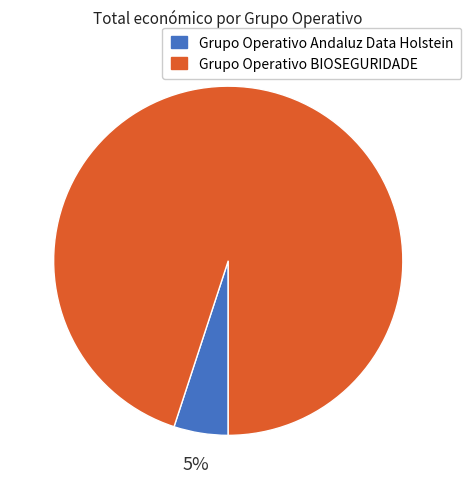

To the nearest percent, what is the difference between the Grupo Operativo Andaluz Data Holstein and Grupo Operativo BIOSEGURIDADE slice percentages?

90%